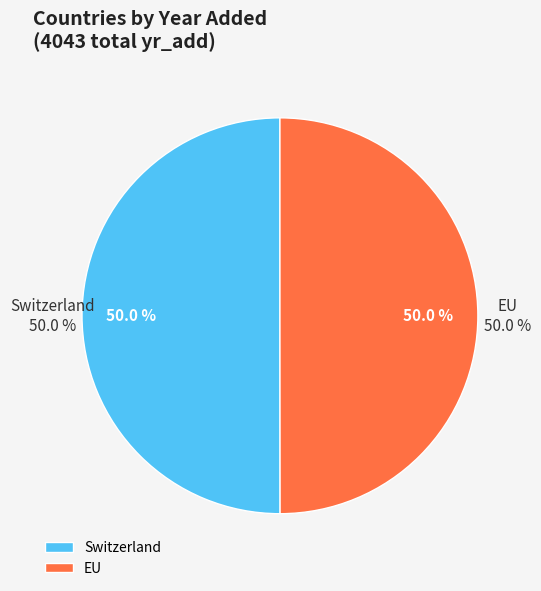

To the nearest percent, what is the combined percentage of Switzerland and EU?

100%